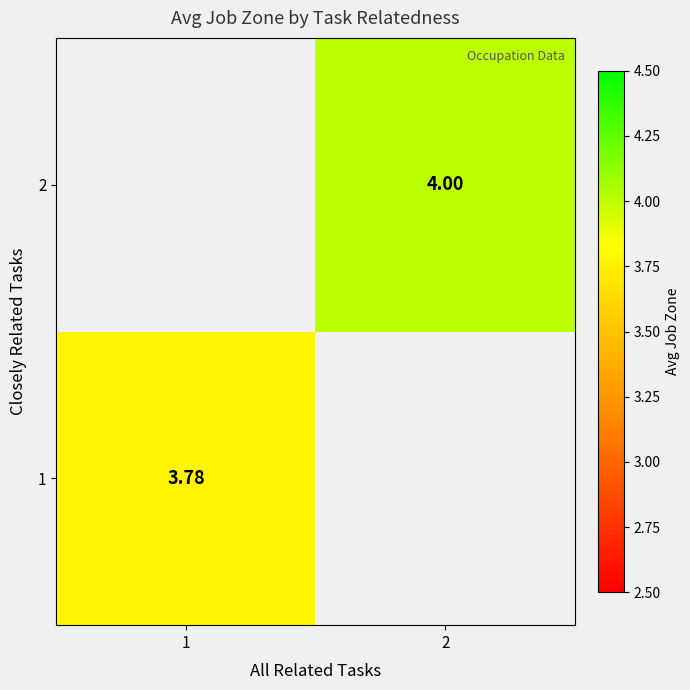

Is the value of 1 at 1 greater than the value of 2 at 2?

No